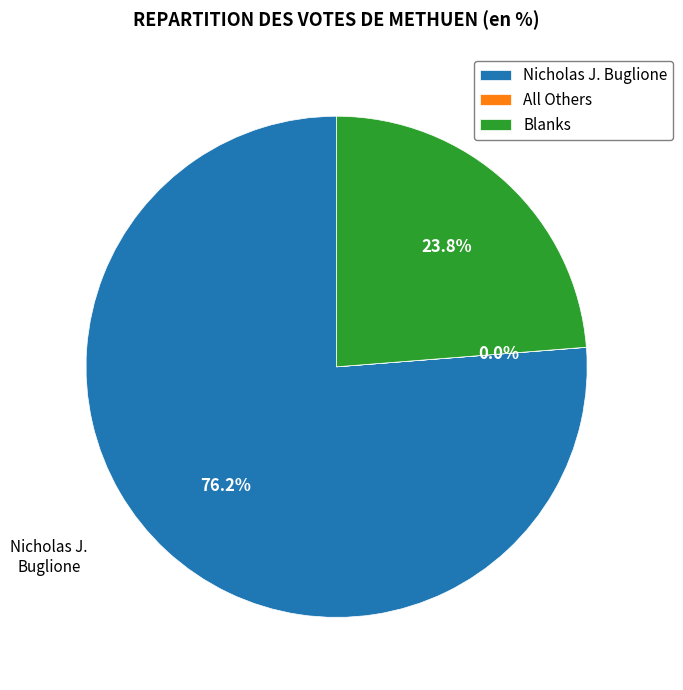

What is the ratio of the value at Blanks to the value at Nicholas J. Buglione?

0.3